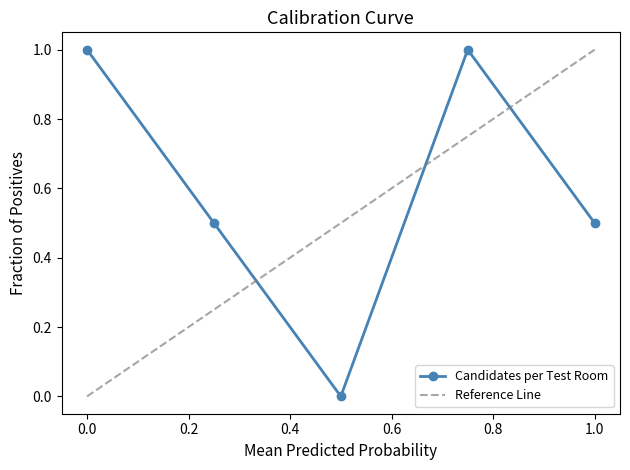

What is the highest value of the Candidates per Test Room series?

1.0